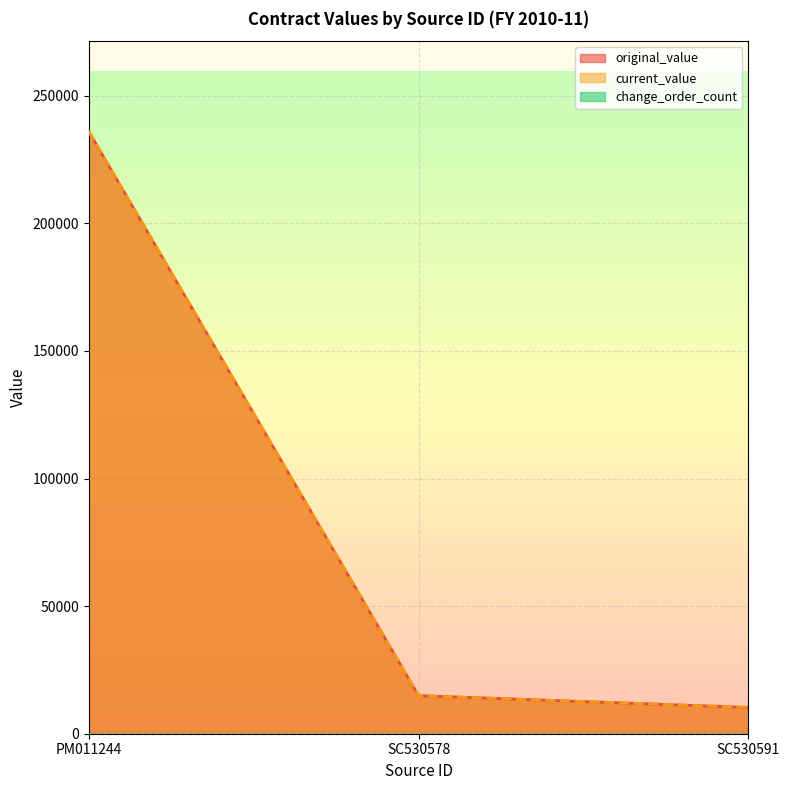

Is it true that current_value equals 14921.9 at SC530578?

True